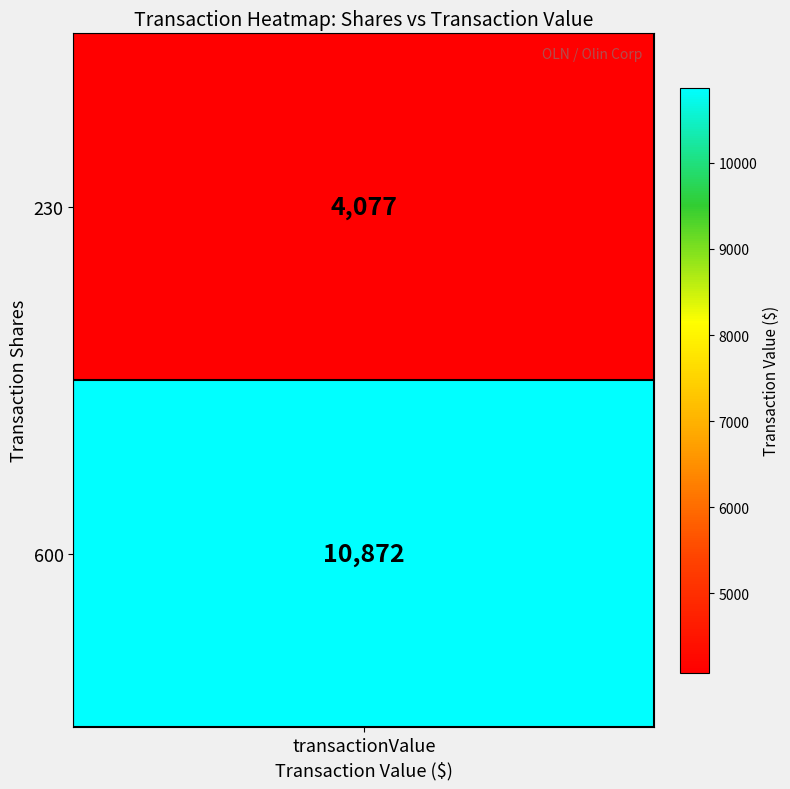

How many values in 230 are above zero?

1